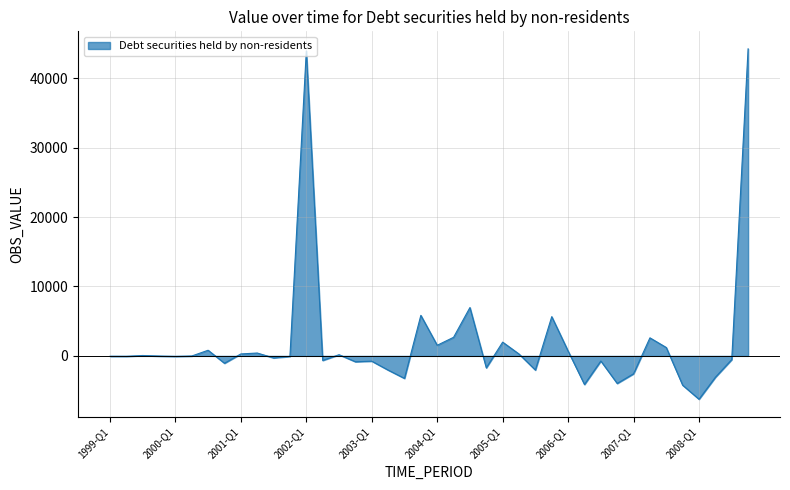

What is the greatest value displayed?

44239.9